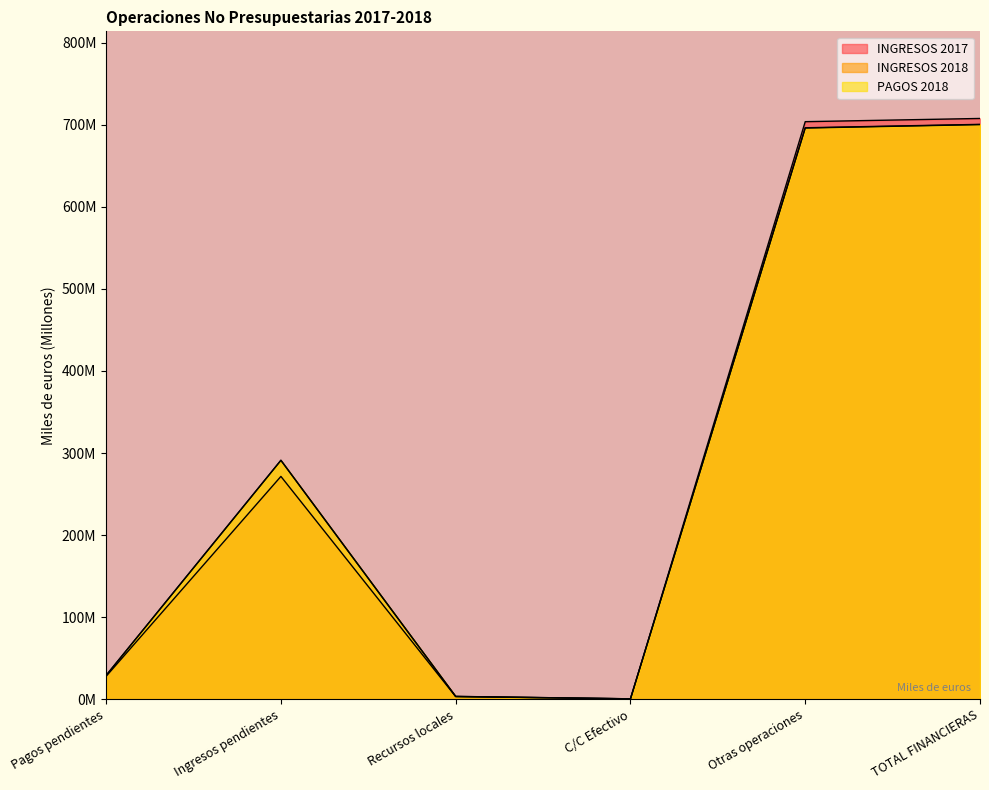

Which series has the largest total across all categories?

INGRESOS 2018